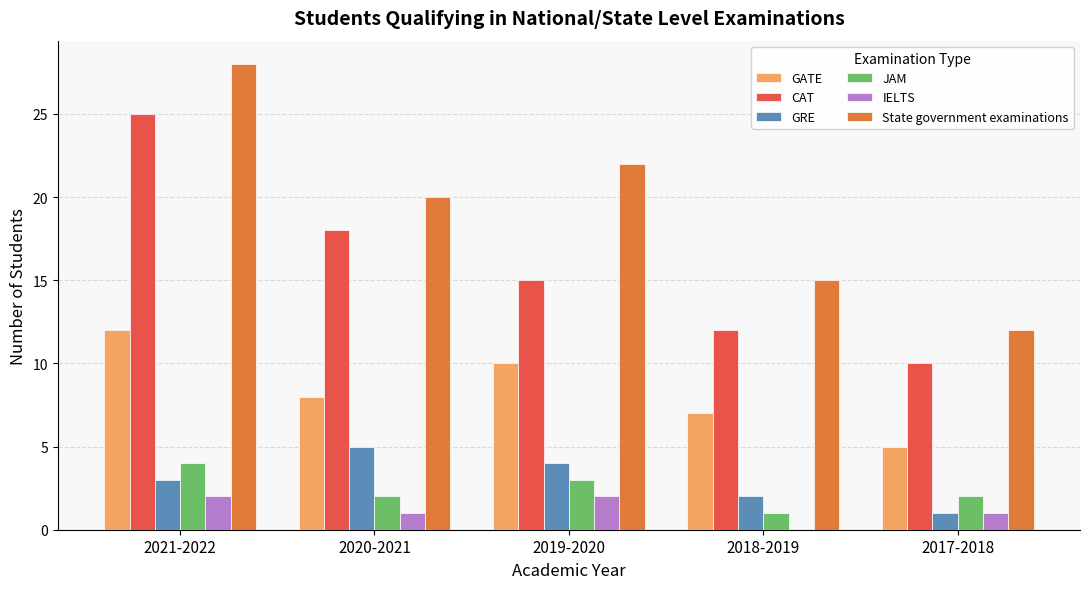

What is the difference between the CAT values at 2021-2022 and 2018-2019?

13